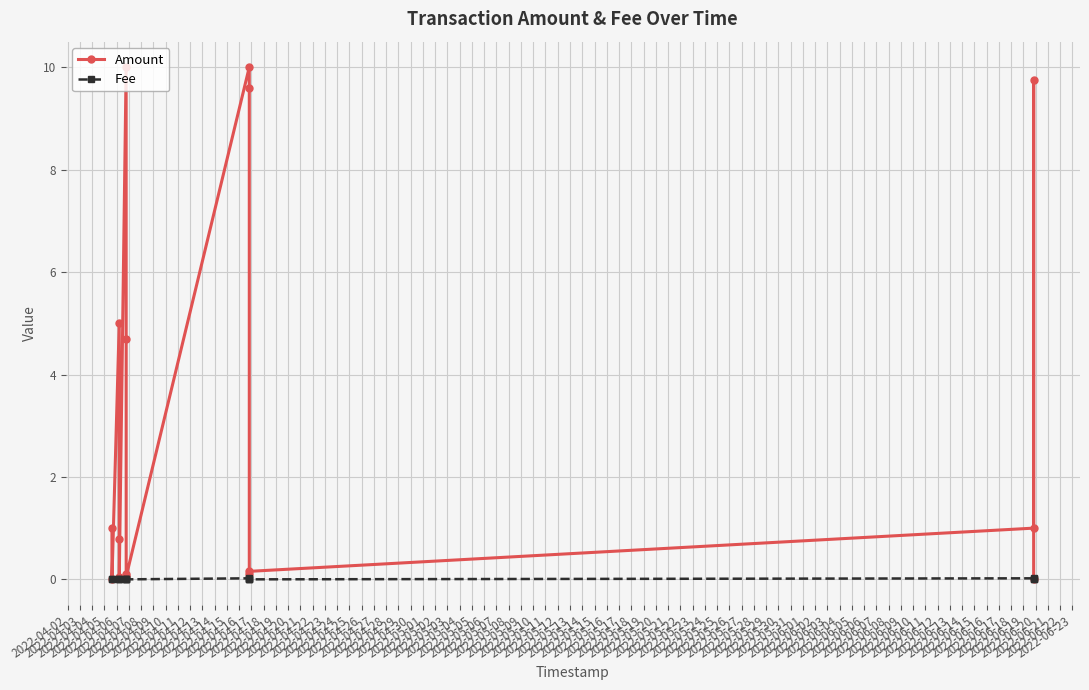

Reading left to right, transcribe all the data shown in this chart.

Amount: 1.0	0.0	5.0	0.8	0.1	10.0	4.7	0.1	0.1	10.0	9.6	0.1	0.2	1.0	9.8	0.0
Fee: 0.0	0.0	0.0	0.0	0.0	0.0	0.0	0.0	0.0	0.0	0.0	0.0	0.0	0.0	0.0	0.0